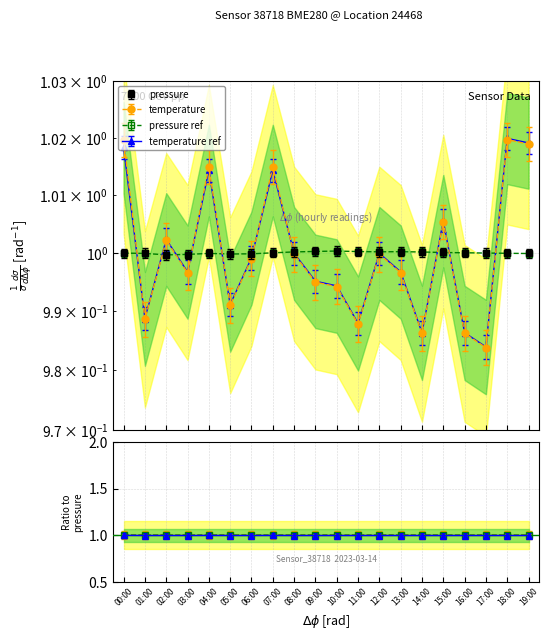

How many values in the pressure series are below 1?

10